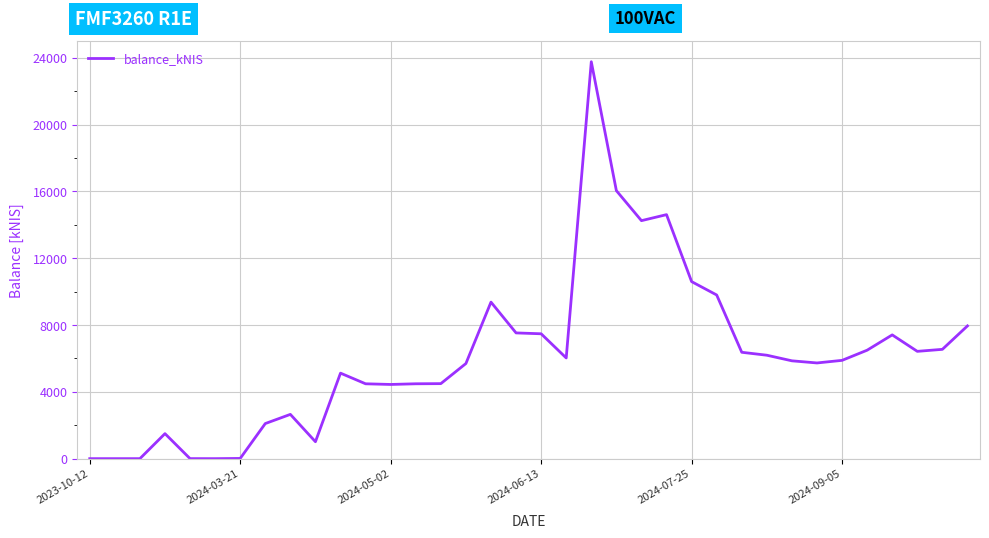

What is the difference between the maximum and minimum values?

23758.9